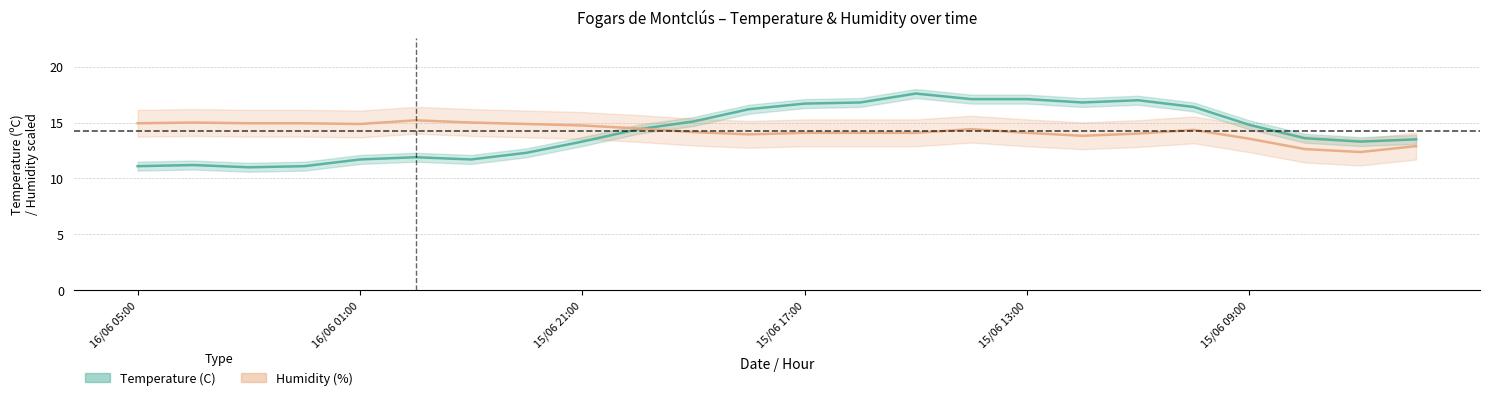

What is the sum of the Humidity (%) values at 15/06 13:00 and 23?

27.8